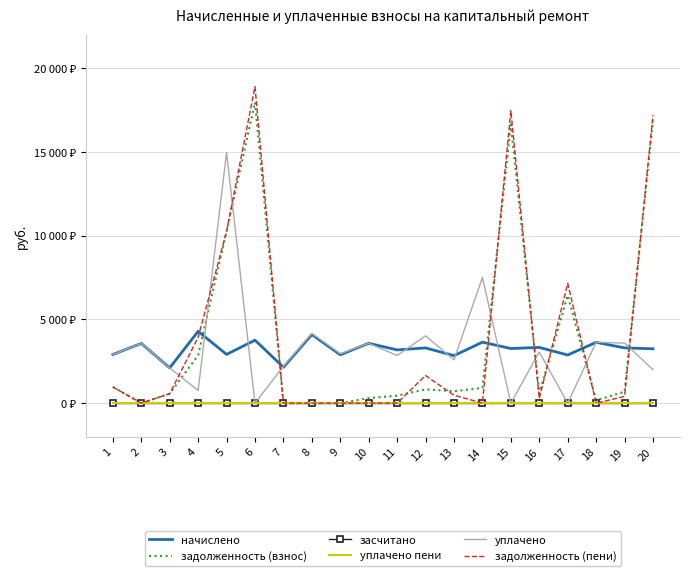

How many values in уплачено are above zero?

17